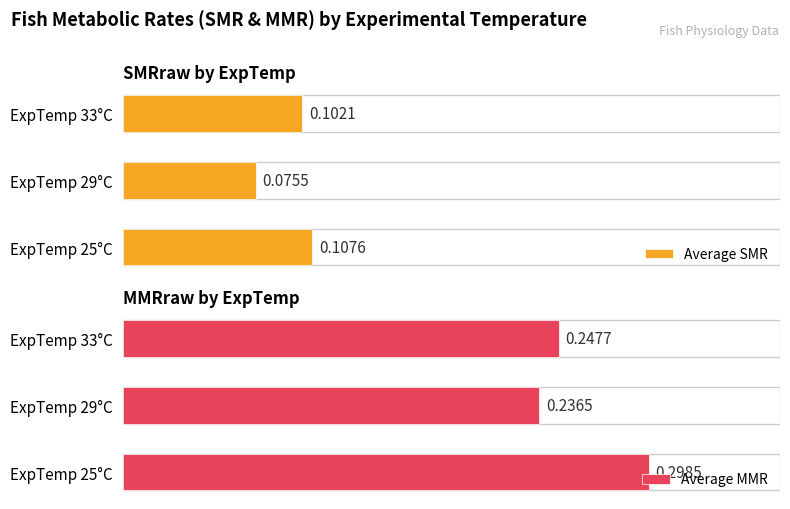

Does the chart contain stacked bars?

No